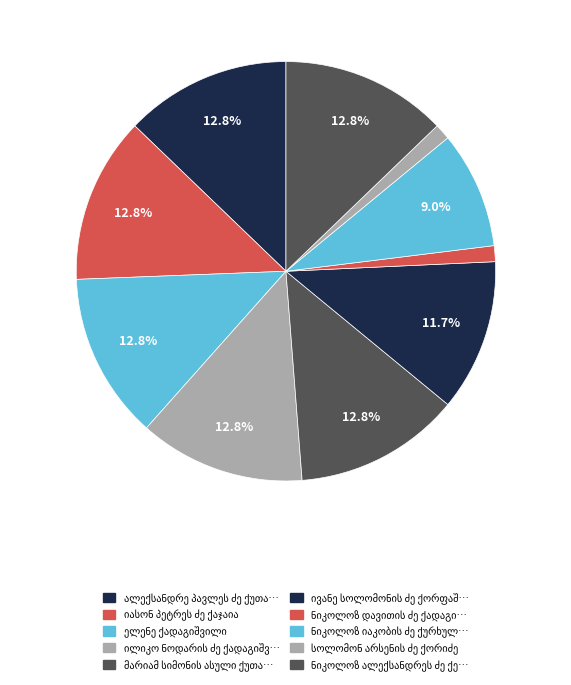

The ნიკოლოზ ალექსანდრეს ძე ქეშელაშვილი slice represents 13% of the pie. True or false?

True